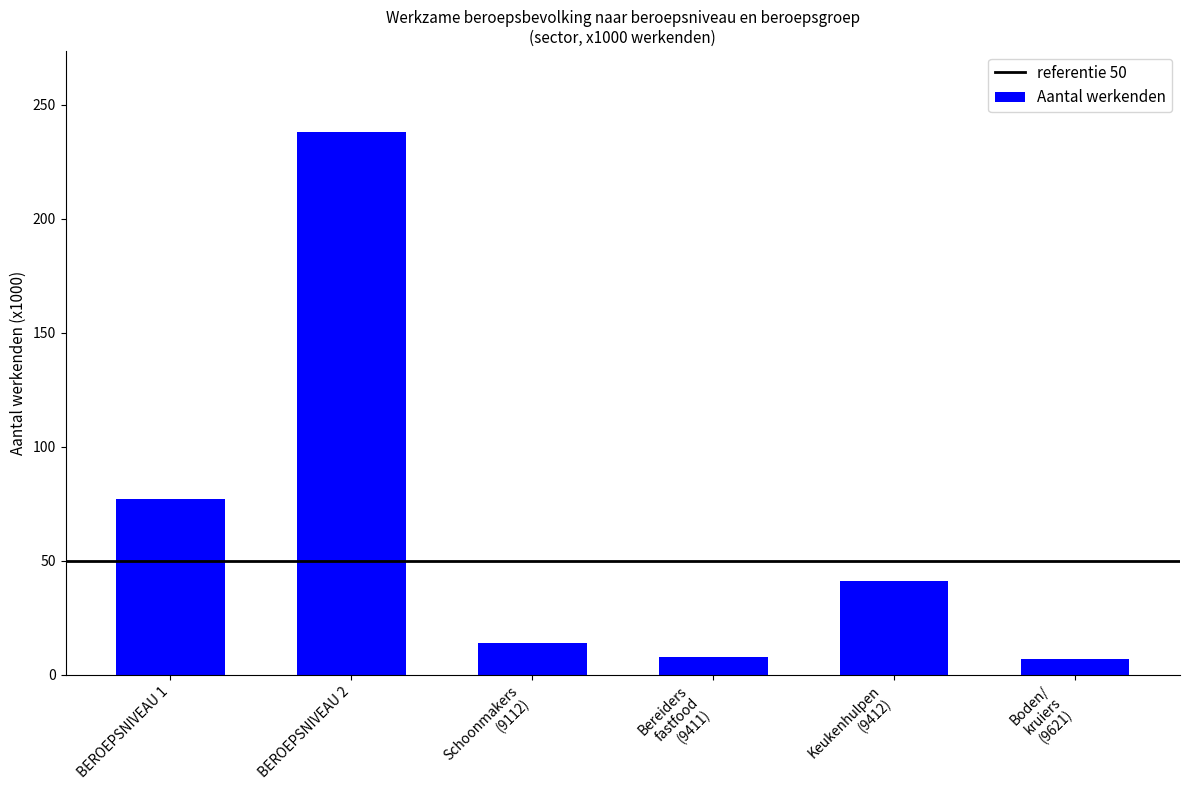

What is the difference between the maximum and minimum values?

231